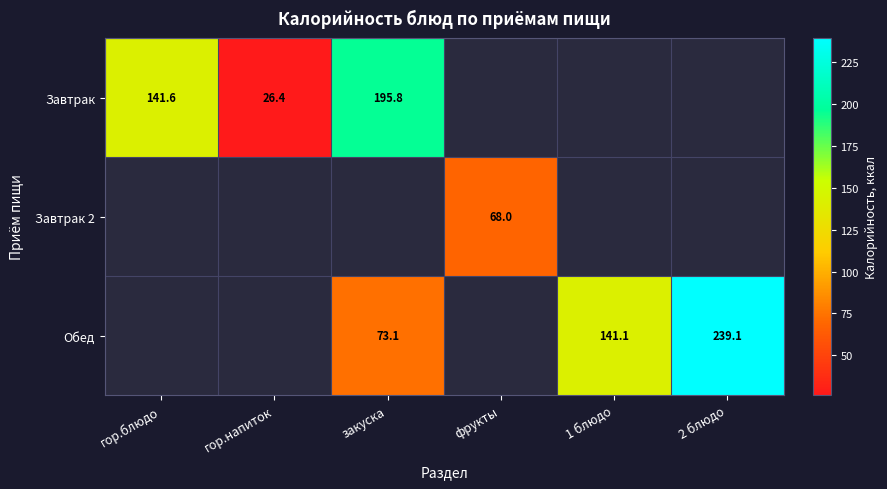

The value of Завтрак at гор.напиток is 34.6. True or false?

False